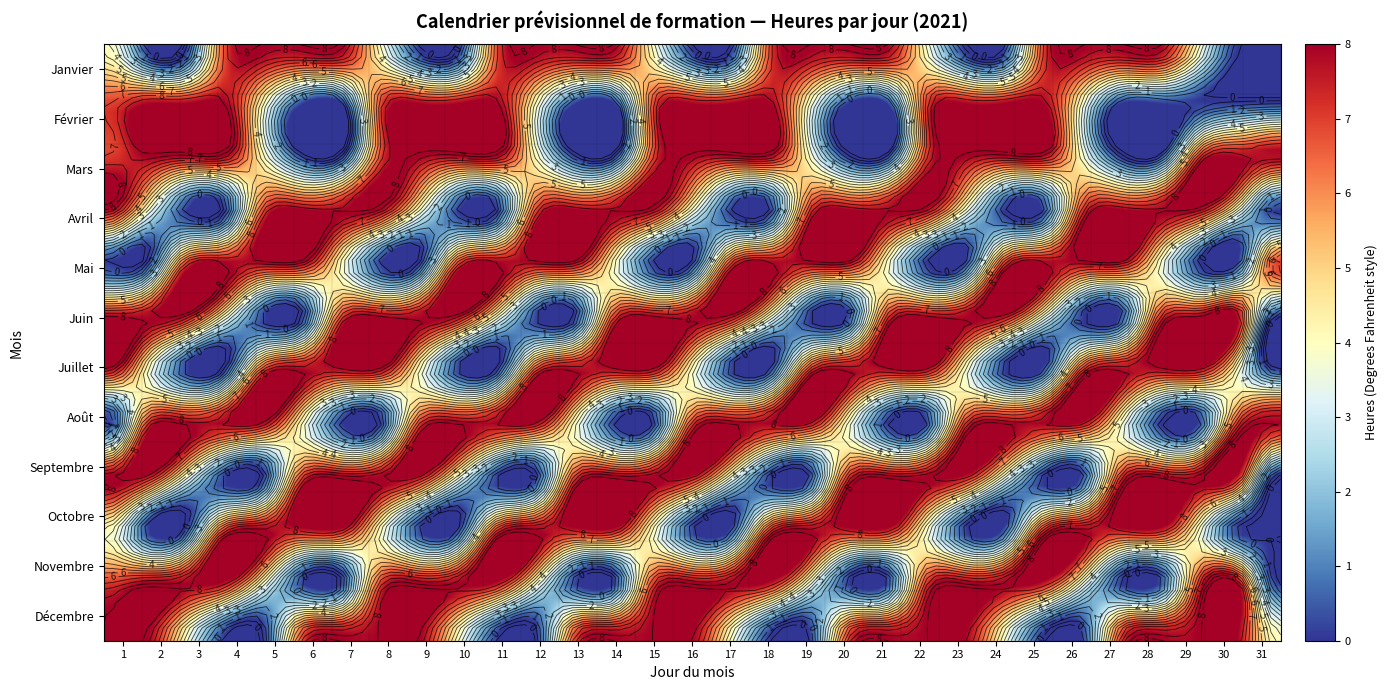

What is the difference between the second highest and minimum values in the Septembre series?

8